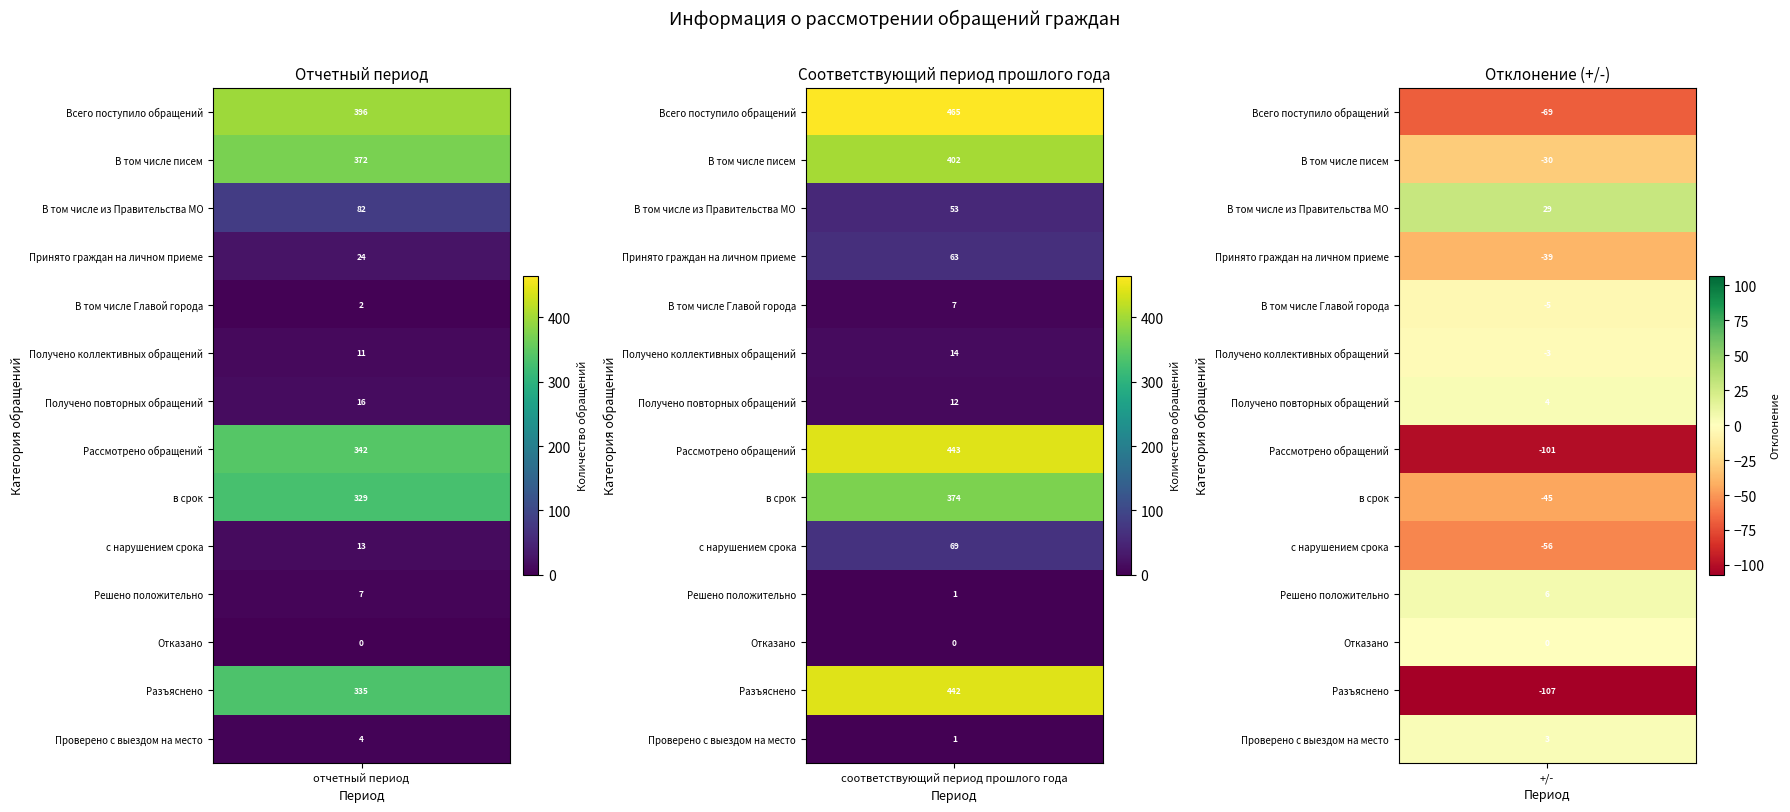

At +/-, list the series in order from largest to smallest.

В том числе из Правительства МО, Решено положительно, Получено повторных обращений, Проверено с выездом на место, Отказано, Получено коллективных обращений, В том числе Главой города, В том числе писем, Принято граждан на личном приеме, в срок, с нарушением срока, Всего поступило обращений, Рассмотрено обращений, Разъяснено